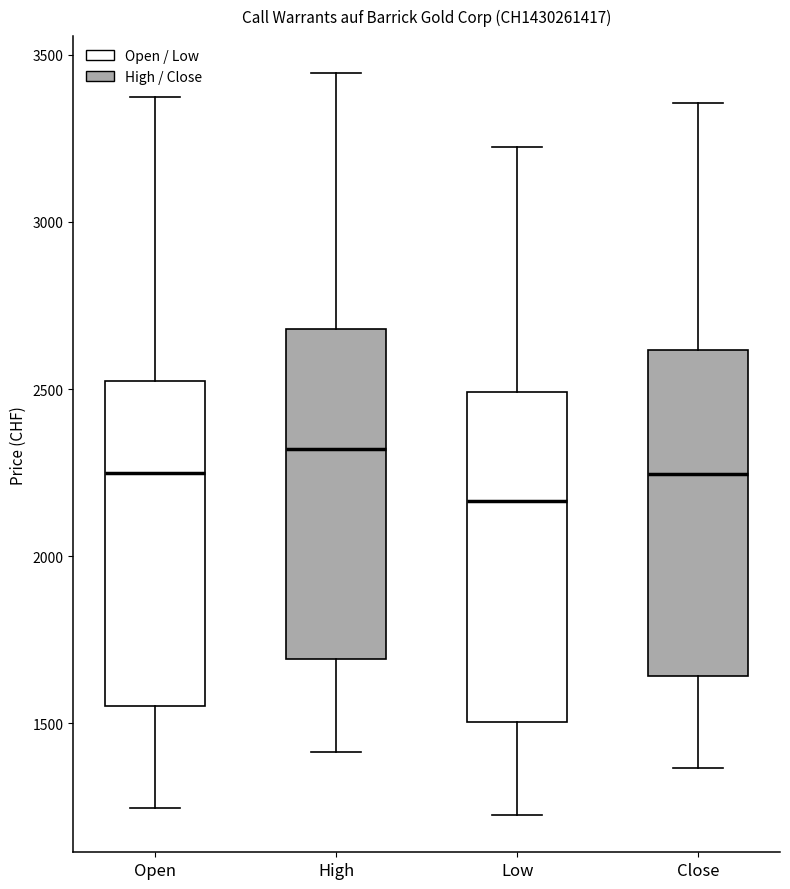

Where does the lower whisker of the box for Low end on the y-axis? The values are not printed on the chart, so give them approximately, as read against the axis.

1250